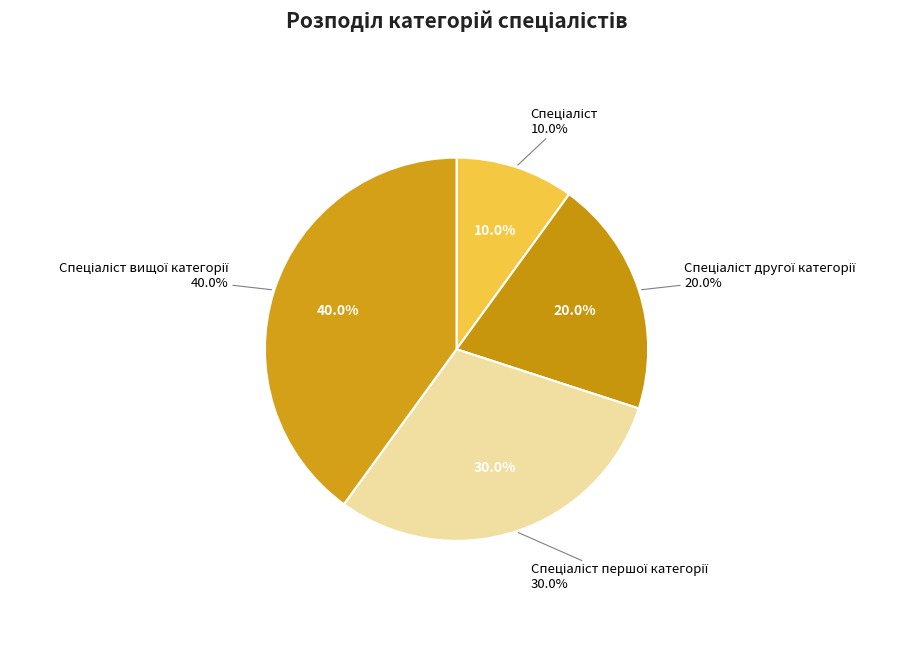

To the nearest percent, what is the difference between the largest and smallest slice percentages?

30%